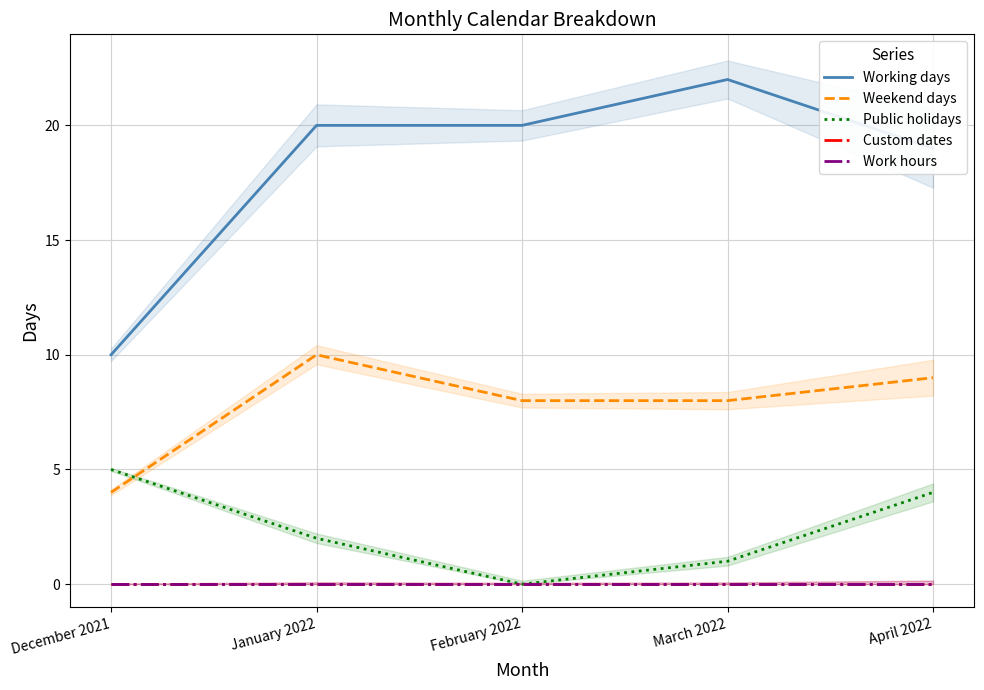

True or false: Work hours has more than 0 points higher than both neighbors.

False